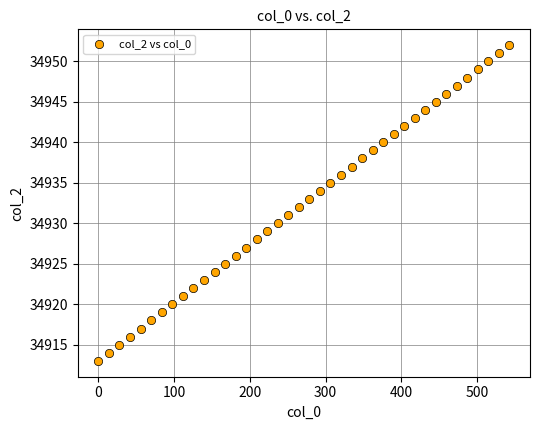

What is the range of Y values (max minus min)?

39